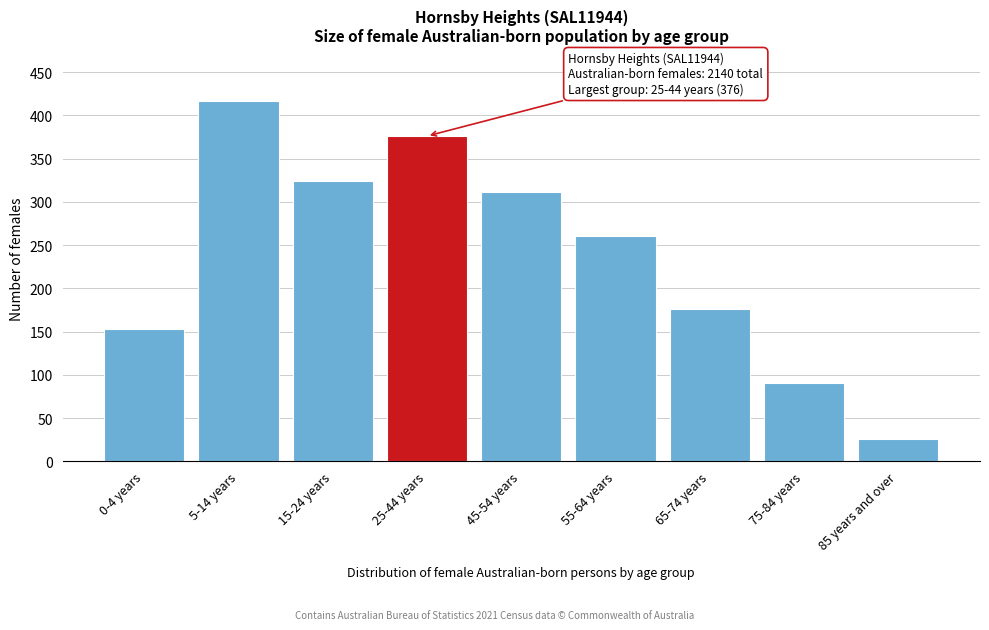

Reading left to right, extract all data points from this chart.

0-4 years=153	5-14 years=417	15-24 years=324	25-44 years=376	45-54 years=311	55-64 years=260	65-74 years=176	75-84 years=91	85 years and over=26